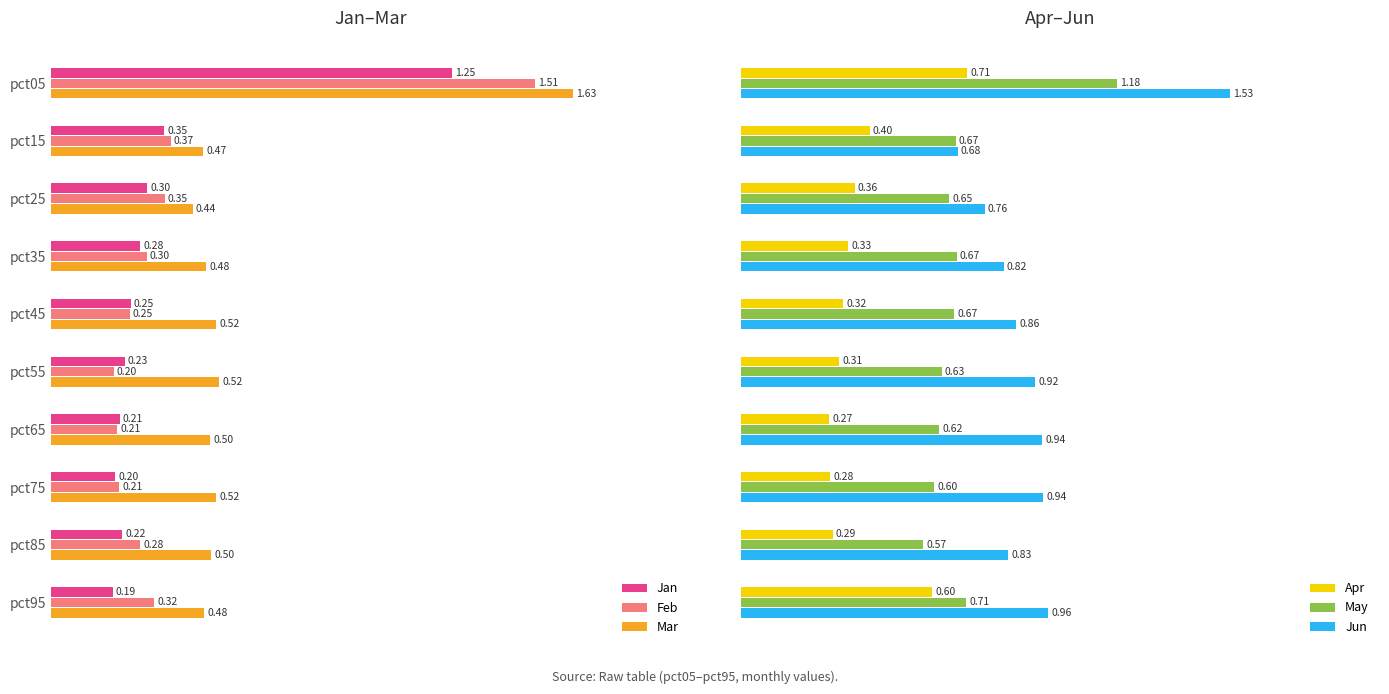

Reading right to left, extract all data points from this chart.

Jan: 0.2	0.2	0.2	0.2	0.2	0.2	0.3	0.3	0.4	1.3
Feb: 0.3	0.3	0.2	0.2	0.2	0.2	0.3	0.4	0.4	1.5
Mar: 0.5	0.5	0.5	0.5	0.5	0.5	0.5	0.4	0.5	1.6
Apr: 0.6	0.3	0.3	0.3	0.3	0.3	0.3	0.4	0.4	0.7
May: 0.7	0.6	0.6	0.6	0.6	0.7	0.7	0.7	0.7	1.2
Jun: 1.0	0.8	0.9	0.9	0.9	0.9	0.8	0.8	0.7	1.5